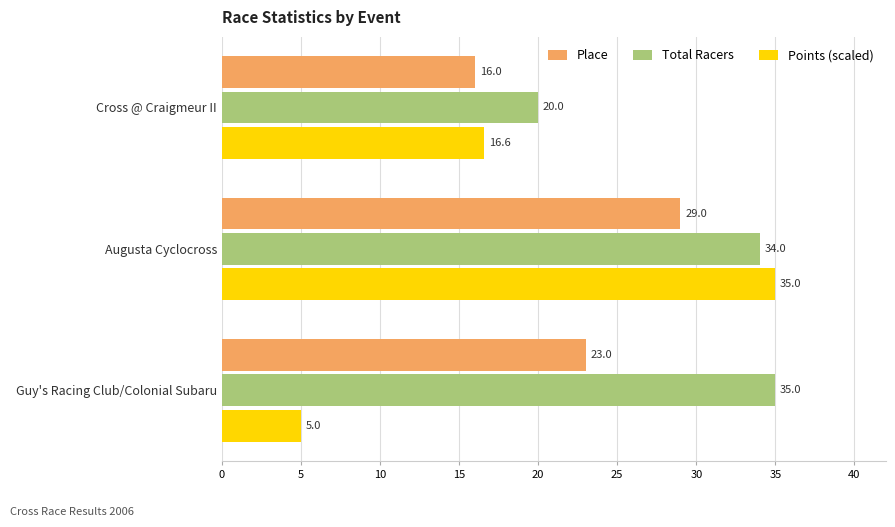

At Guy's Racing Club/Colonial Subaru, list the series in order from largest to smallest.

Total Racers, Place, Points (scaled)